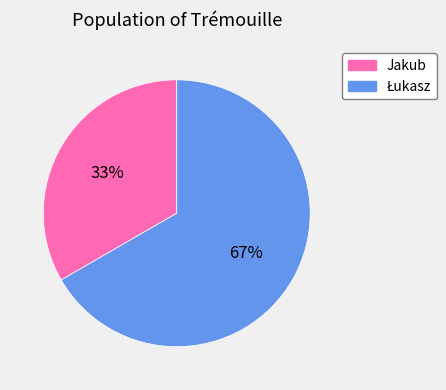

Which slice is the smallest?

Jakub